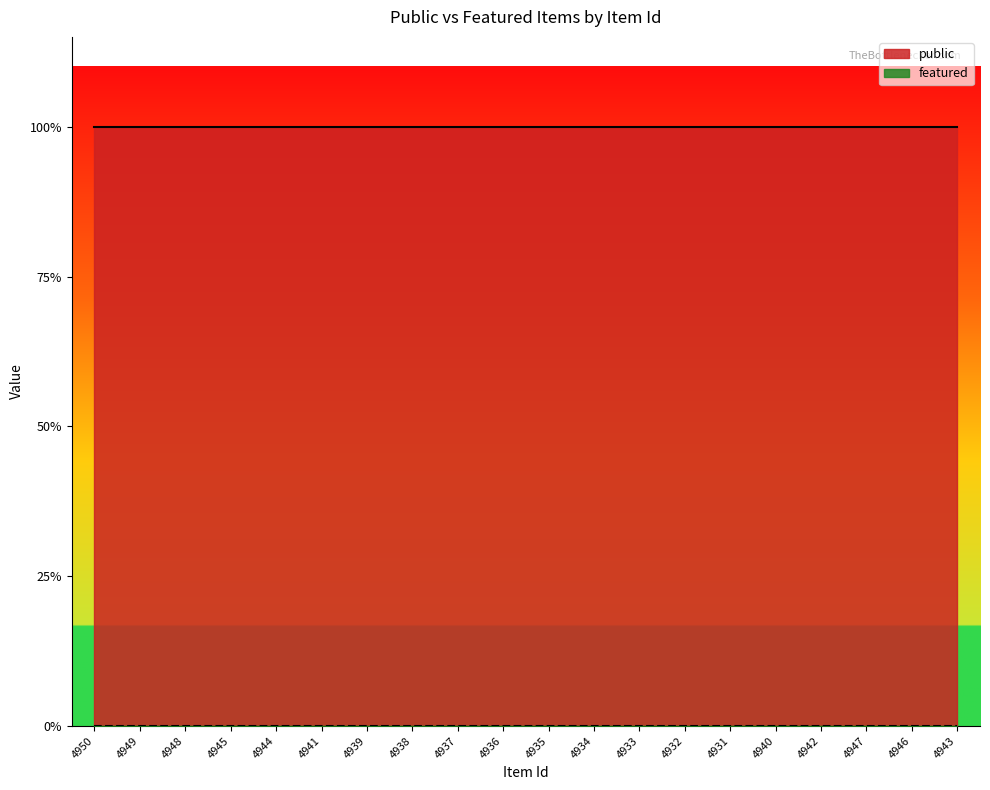

The value of public at 4949 is 2. True or false?

False